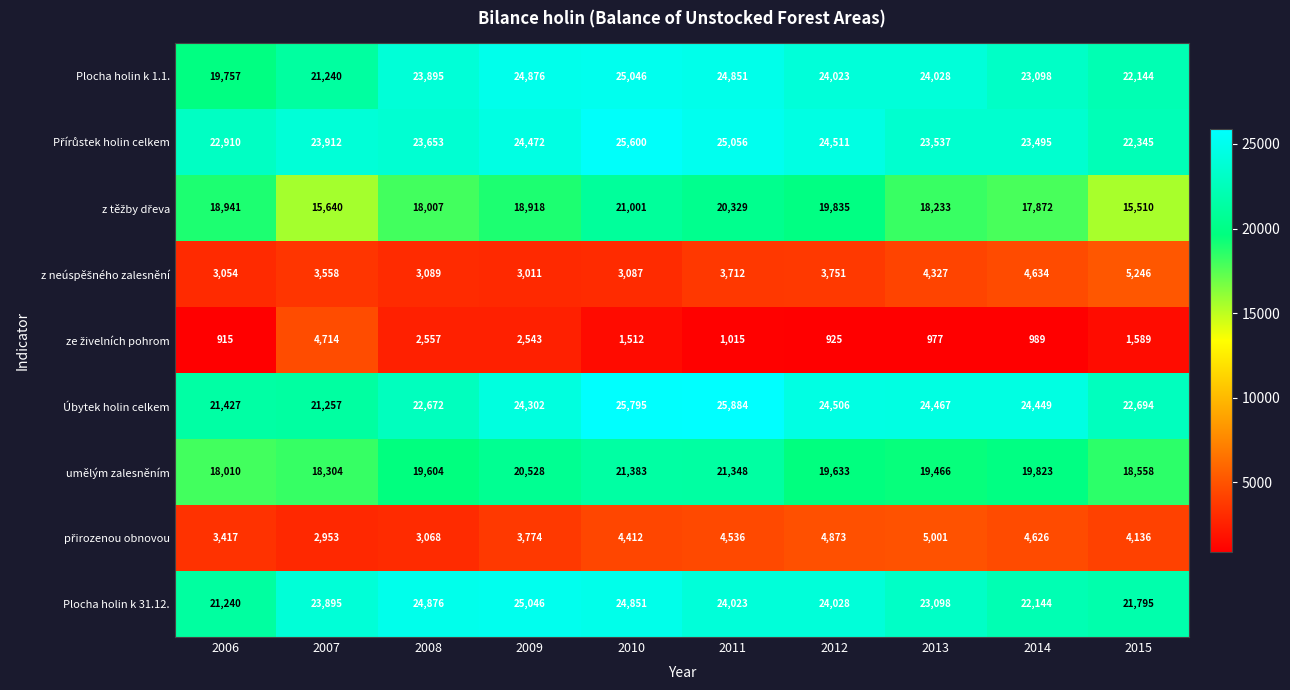

Between 2006 and 2011, which series saw the biggest shift?

Plocha holin k 1.1.